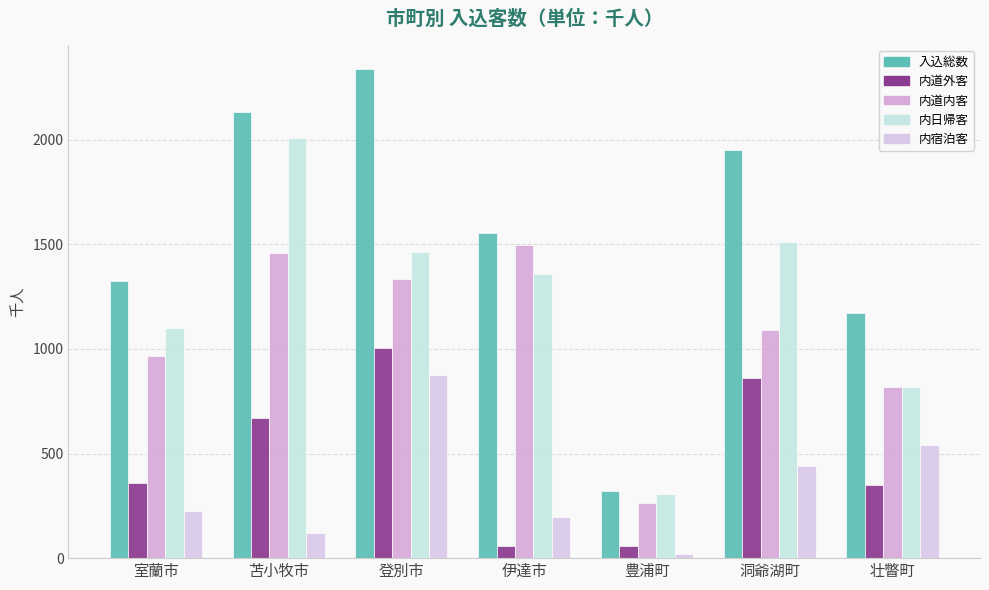

What are all the series names shown in the legend?

入込総数, 内道外客, 内道内客, 内日帰客, 内宿泊客